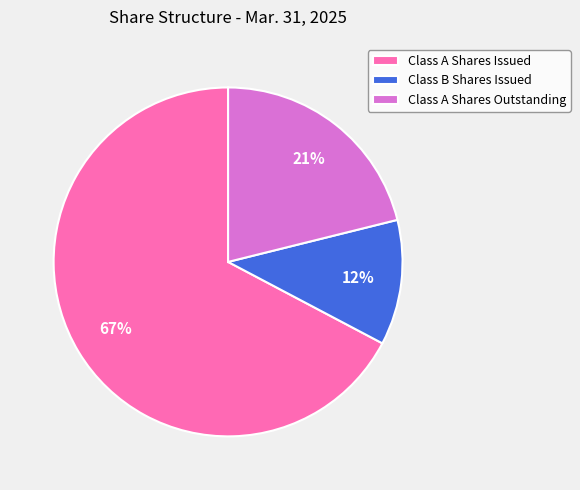

Which category has the biggest portion of the pie?

Class A Shares Issued